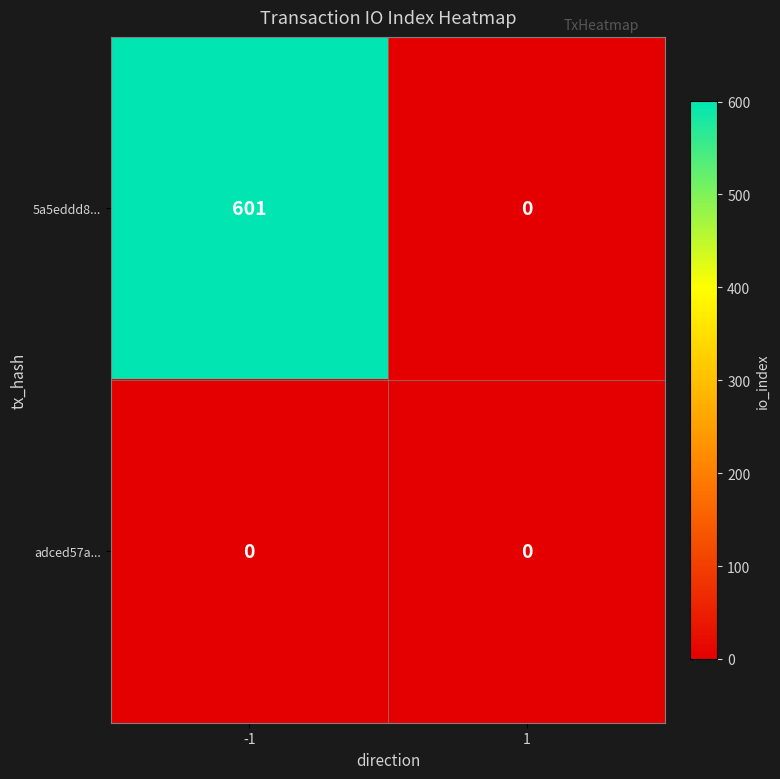

The value of adced57a... at -1 is 0. True or false?

True